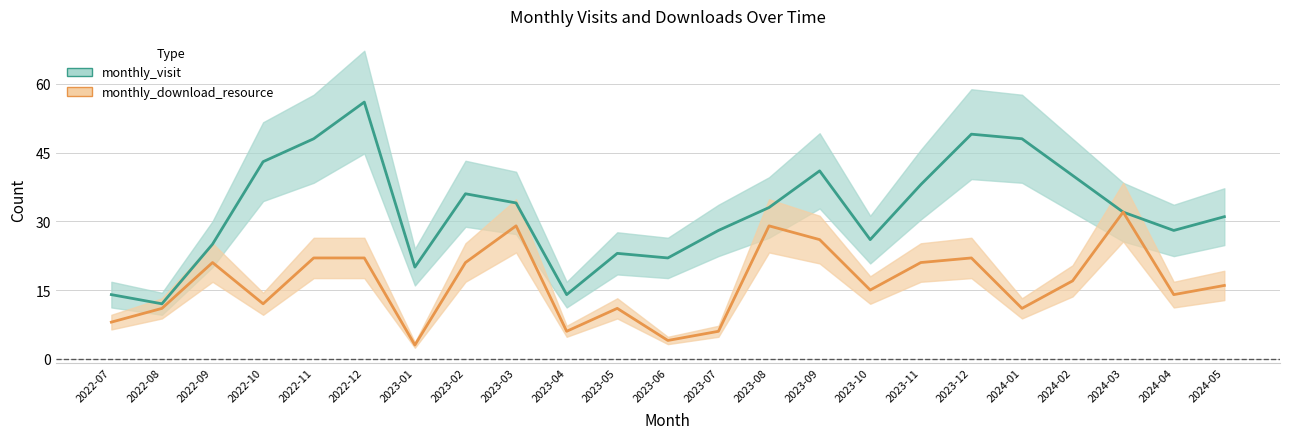

What is the minimum value shown in the chart?

3